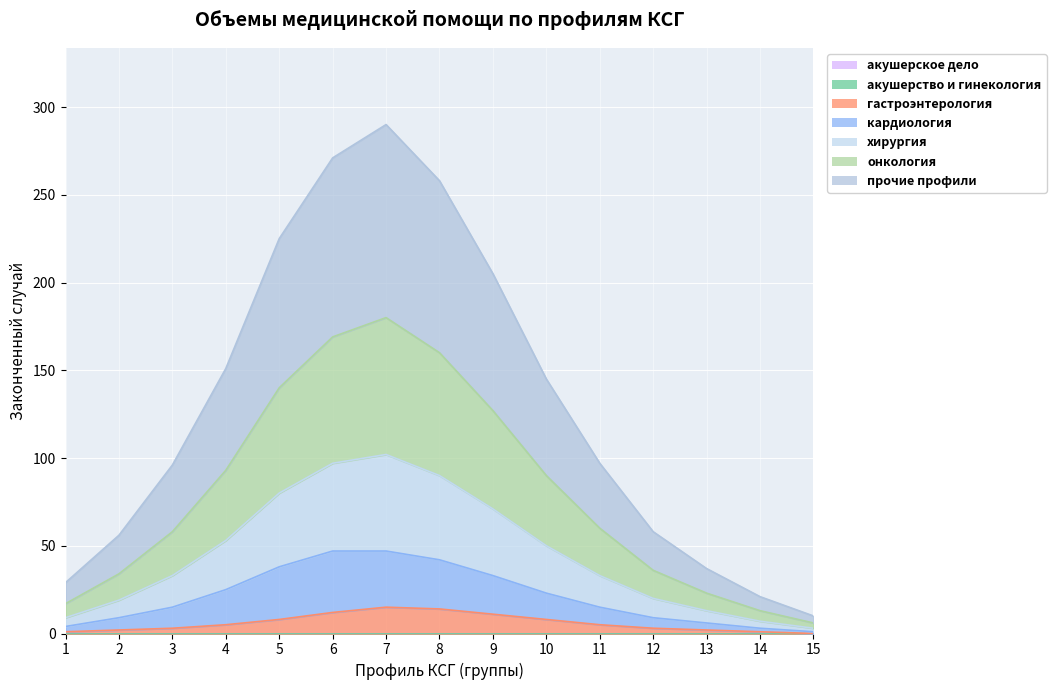

True or false: кардиология has a value of 38 at 5.

True